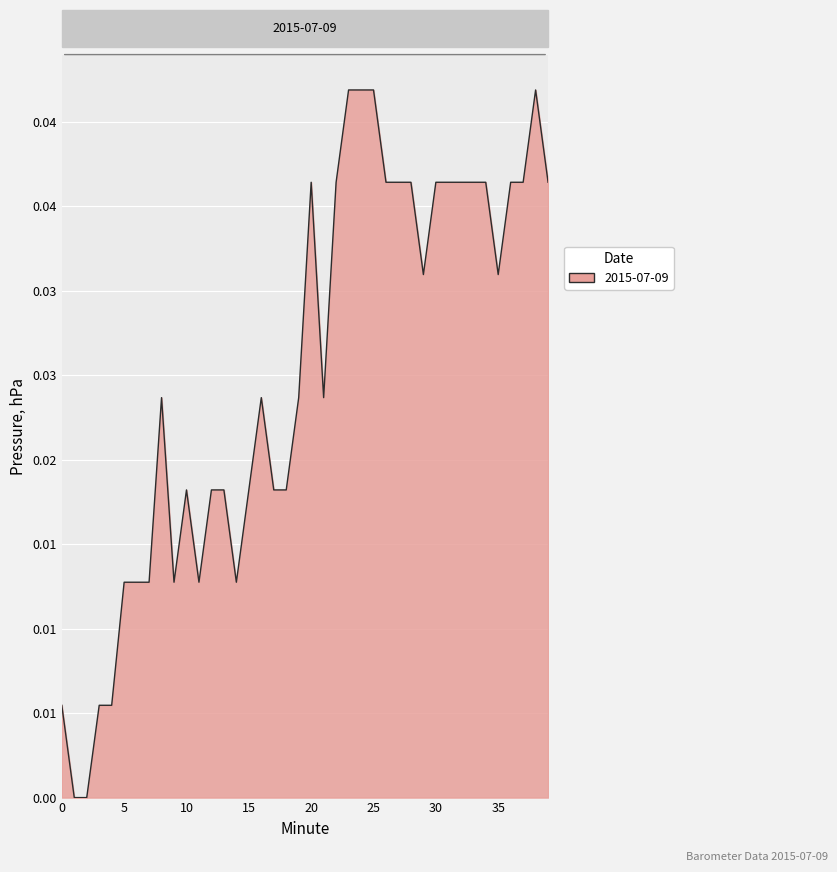

Rank the categories by value from highest to lowest.

23, 24, 25, 38, 20, 22, 26, 27, 28, 30, 31, 32, 33, 34, 36, 37, 39, 29, 35, 8, 16, 19, 21, 10, 12, 13, 15, 17, 18, 5, 6, 7, 9, 11, 14, 0, 3, 4, 1, 2